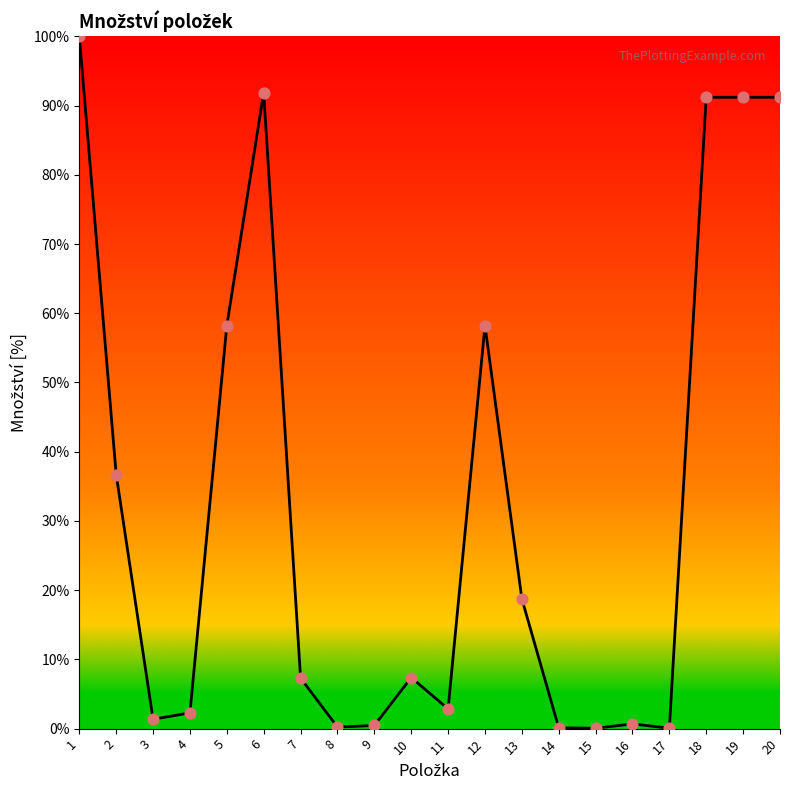

What is the change in value from 1 to 4?

-97.7